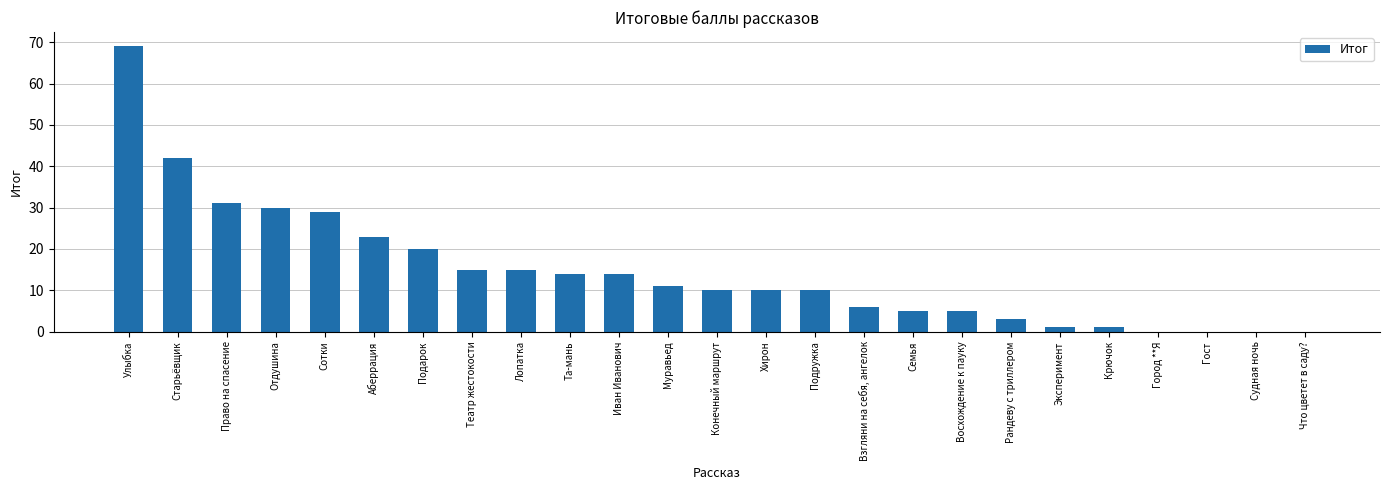

What is the maximum value shown in the chart?

69